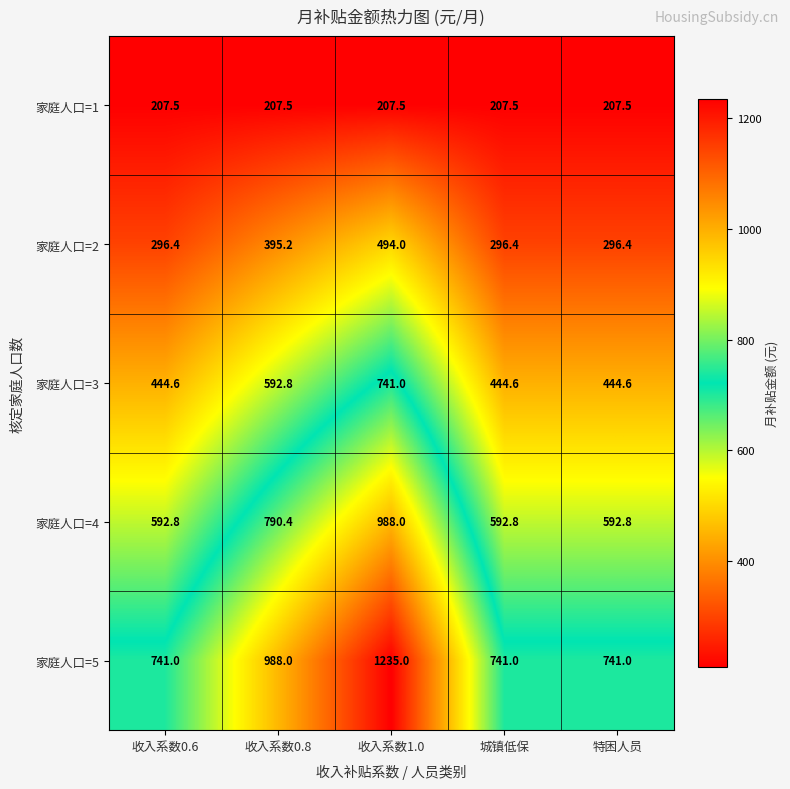

The value of 家庭人口=2 at 特困人员 is 296.4. True or false?

True